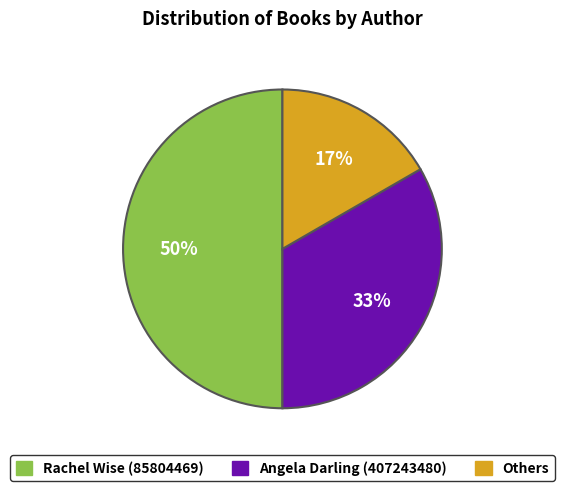

To the nearest percent, what is the average slice percentage?

33%